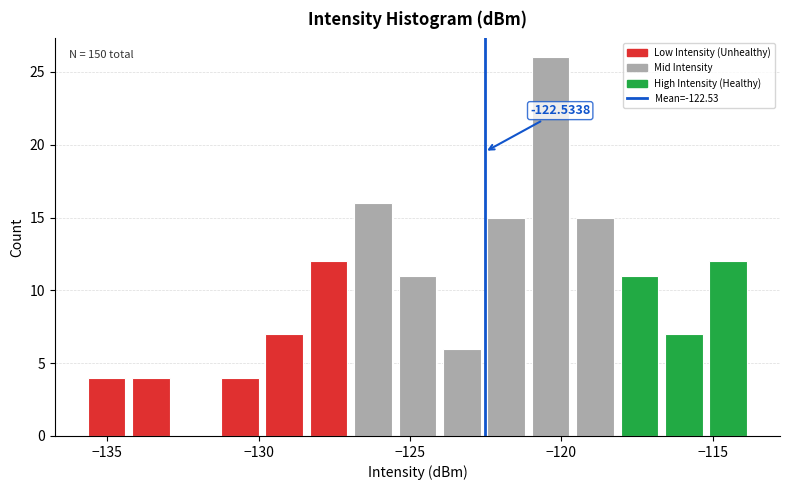

Read against the x-axis, roughly where is the centre of the tallest bar?

-120.5